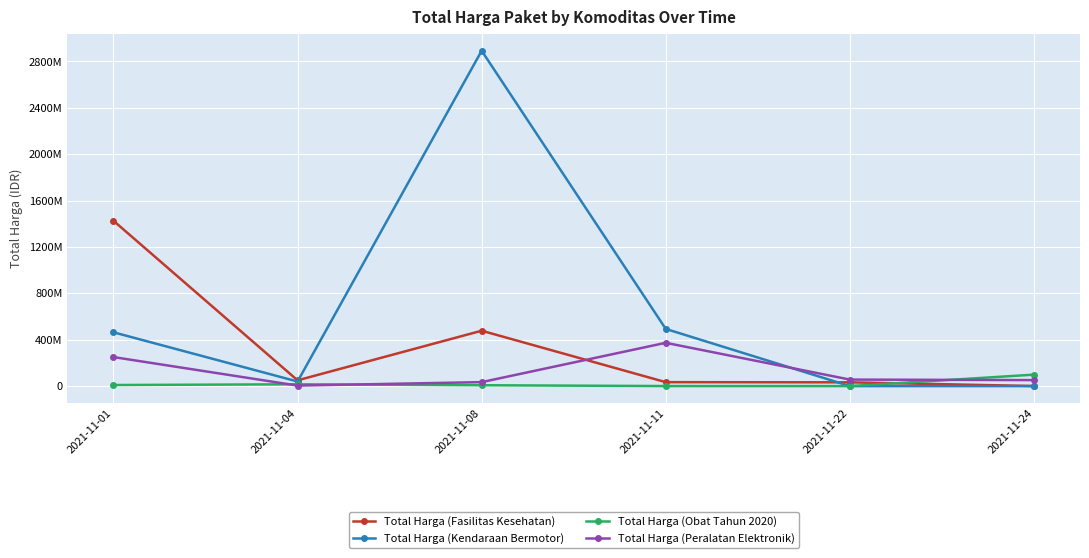

Is the value of Total Harga (Kendaraan Bermotor) at 2021-11-01 greater than the value of Total Harga (Fasilitas Kesehatan) at 2021-11-11?

Yes